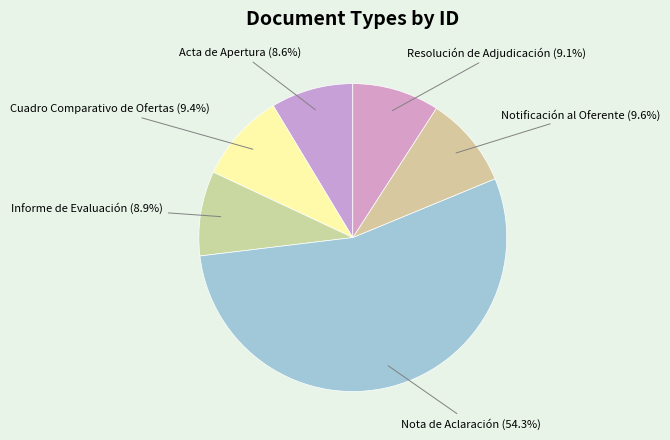

True or false: Cuadro Comparativo de Ofertas accounts for 16% of the total.

False